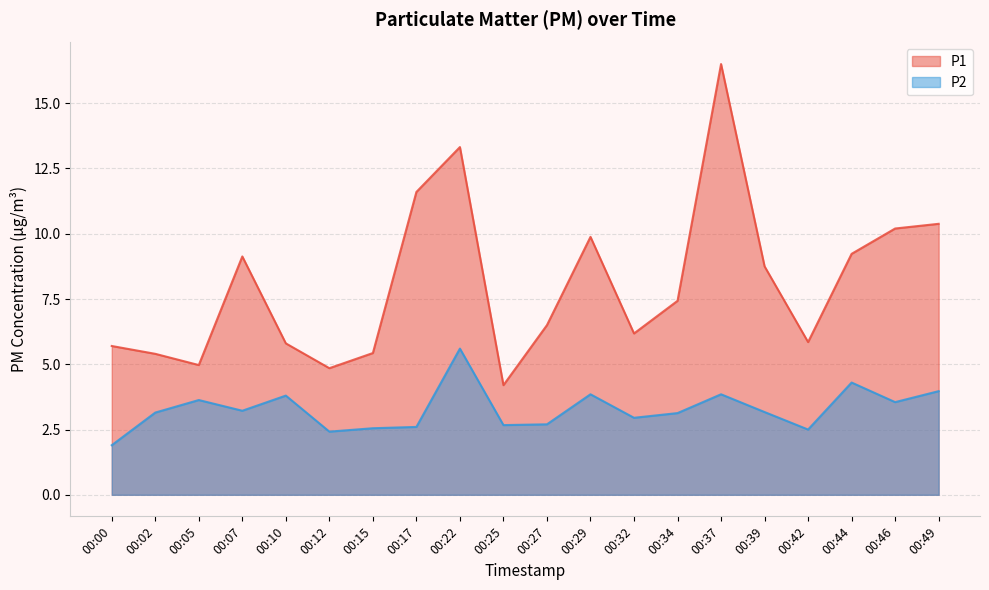

At which category does P1 reach its first local valley?

00:05